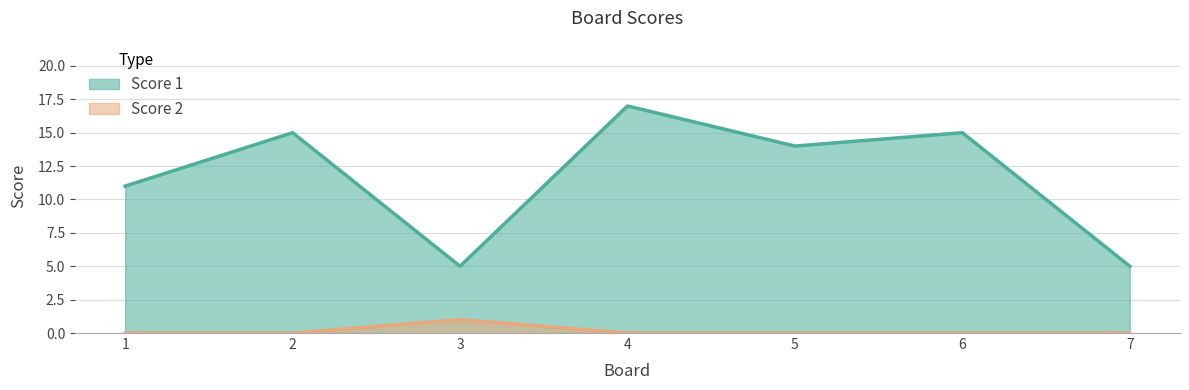

What are all the series names shown in the legend?

Score 1, Score 2